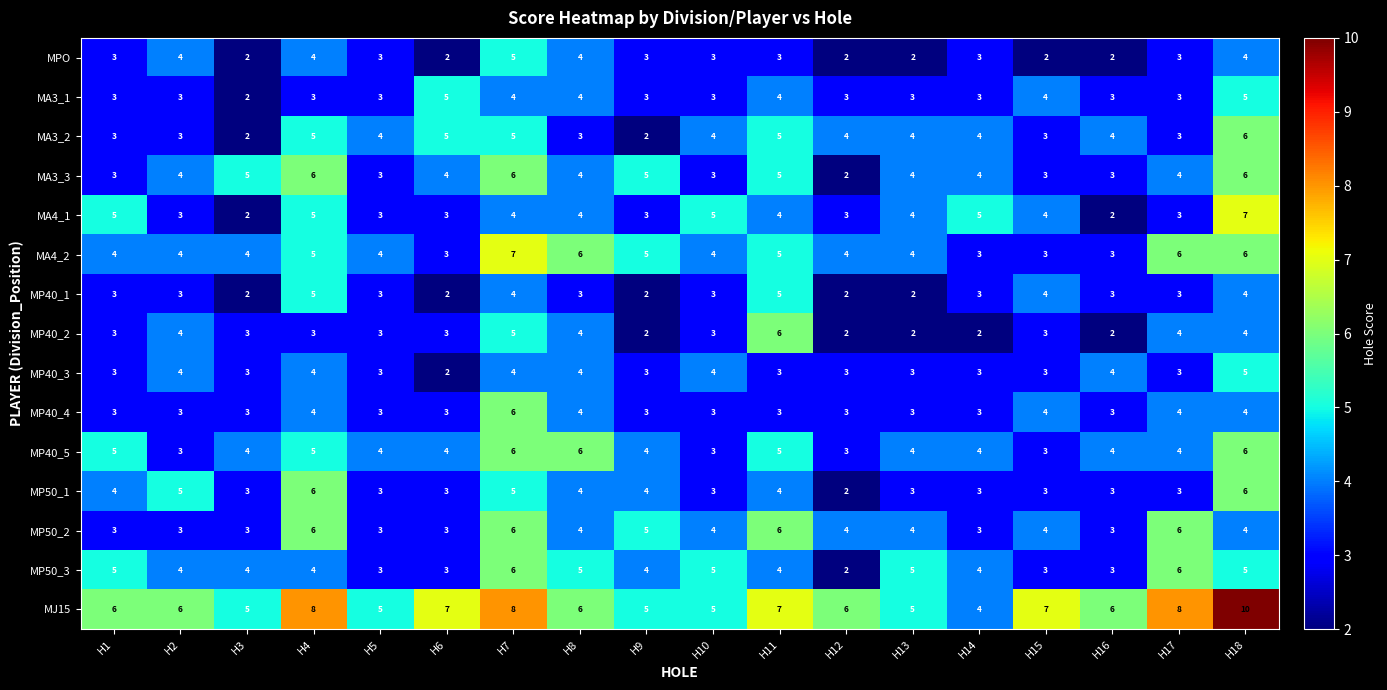

The value of MP50_3 at H18 is 5. True or false?

True